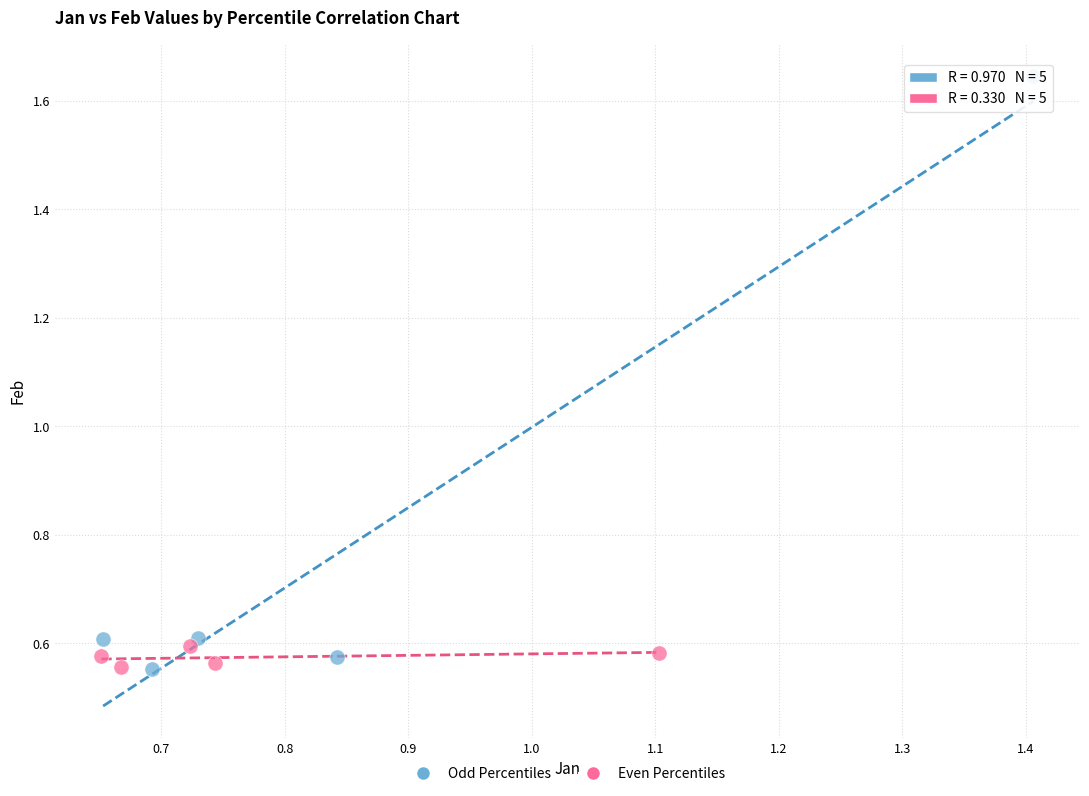

Which series contains the highest Y value?

Odd Percentiles